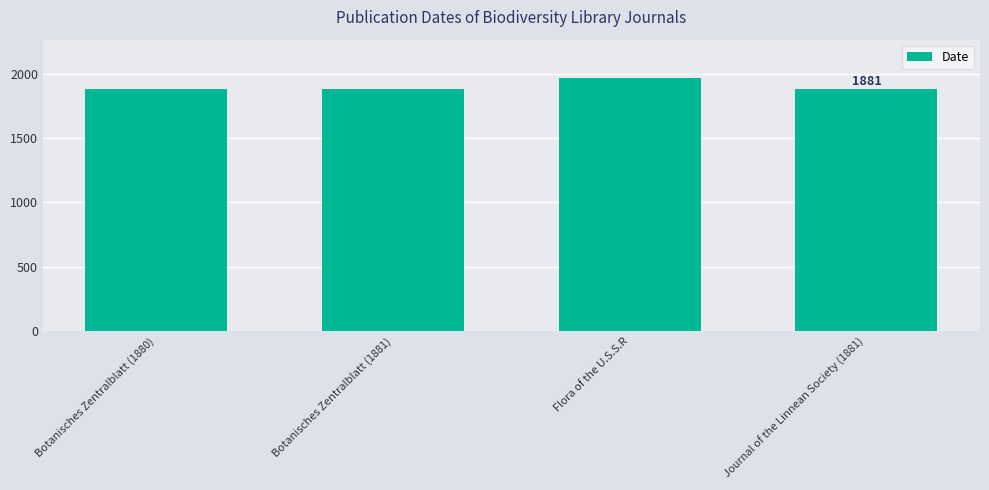

True or false: the data shows 1252 at Journal of the Linnean Society (1881).

False